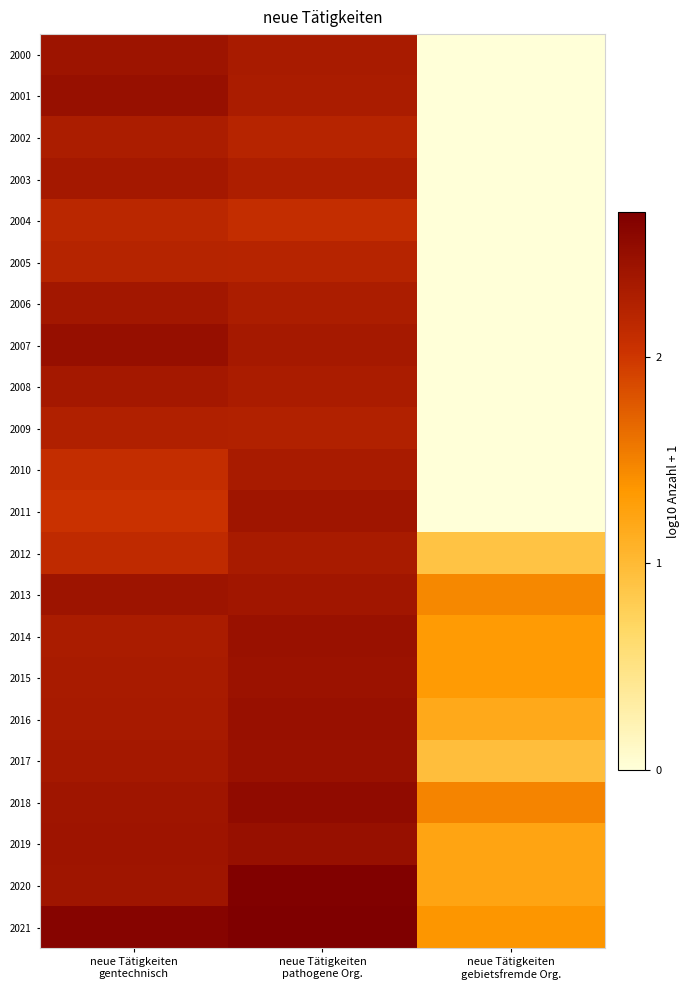

What is the total value across all series at neue Tätigkeiten
gebietsfremde Org.?

12.4